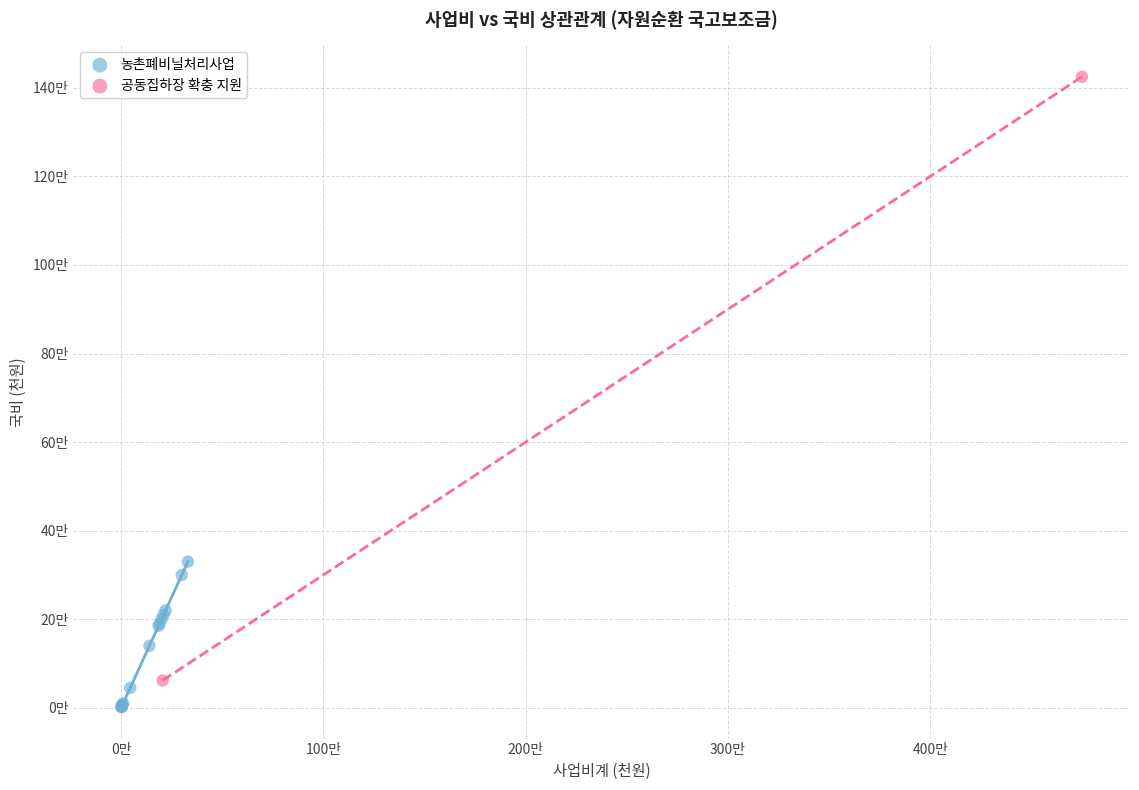

What are all the series names shown in the legend?

농촌폐비닐처리사업, 공동집하장 확충 지원